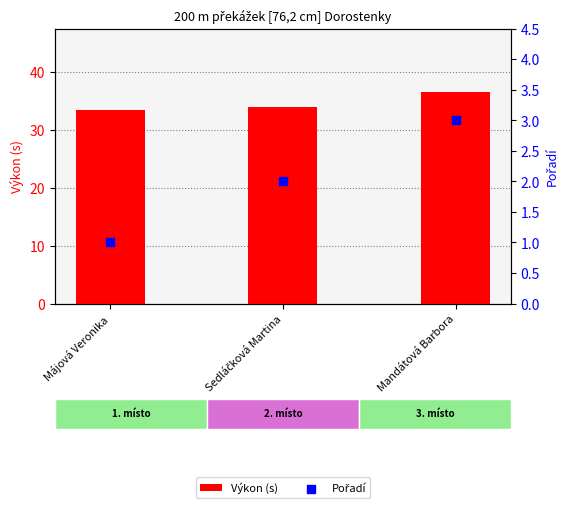

What is the total value across all series at Májová Veronika?

34.4